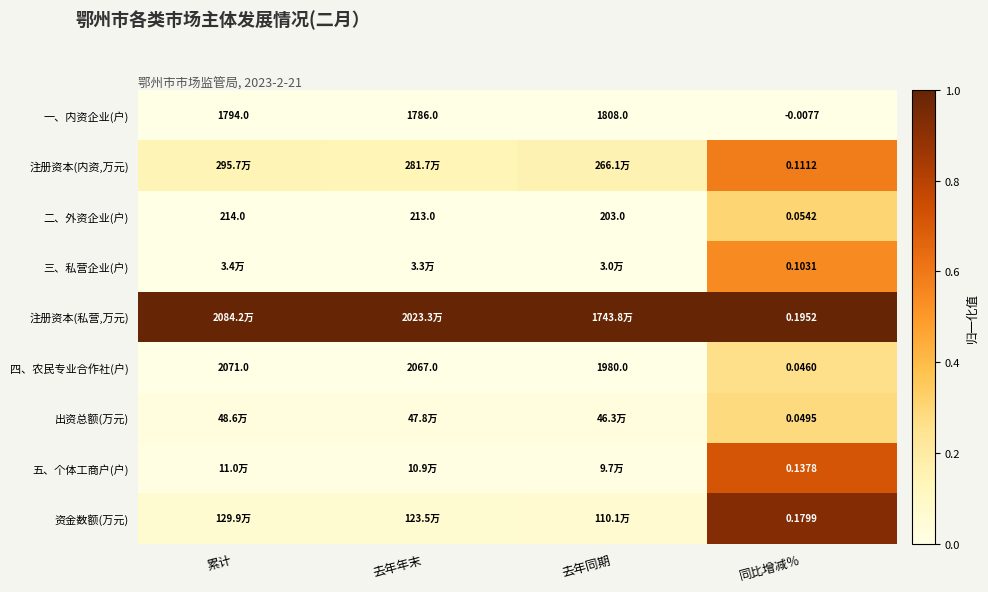

Rank the series at 同比增减％ from lowest to highest value.

一、内资企业(户), 四、农民专业合作社(户), 出资总额(万元), 二、外资企业(户), 三、私营企业(户), 注册资本(内资,万元), 五、个体工商户(户), 资金数额(万元), 注册资本(私营,万元)